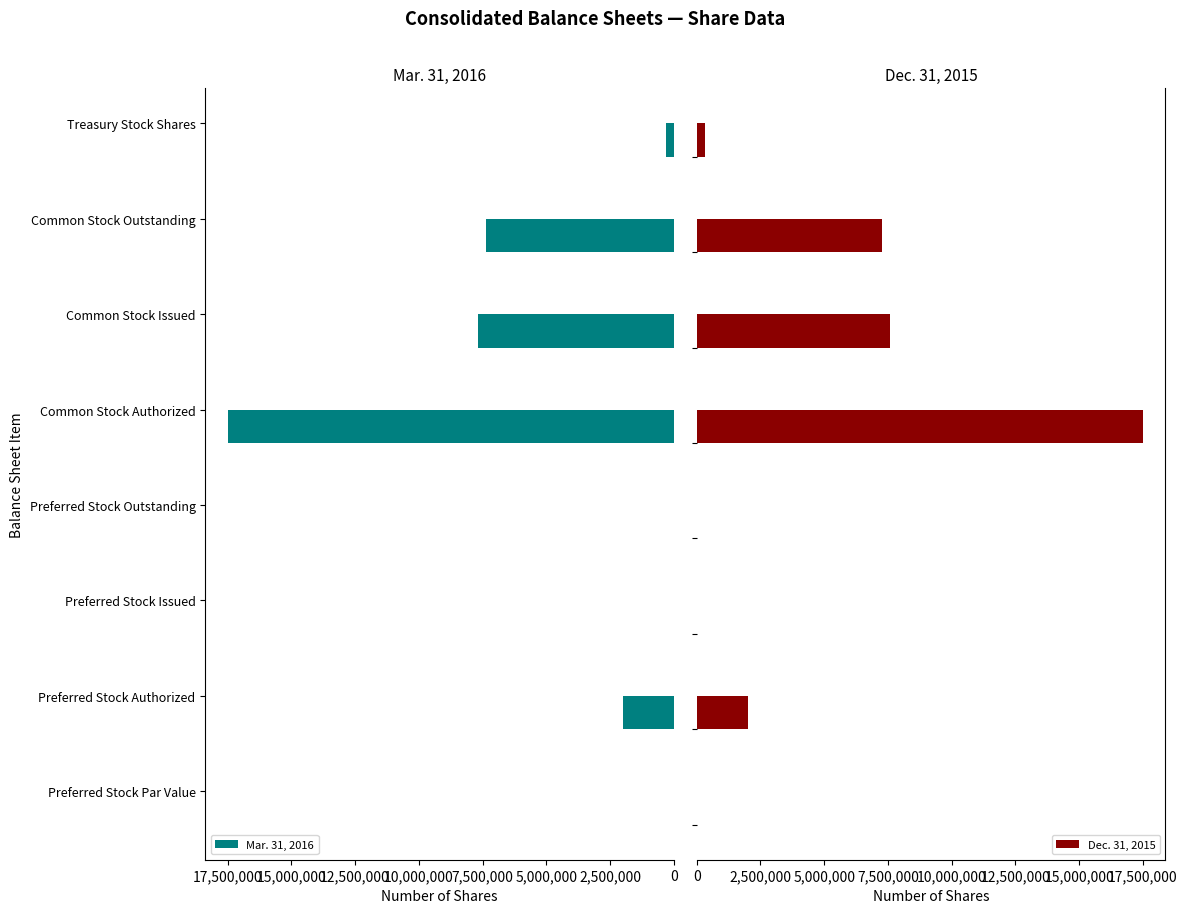

List the series in order of their overall mean, highest first.

Mar. 31, 2016, Dec. 31, 2015